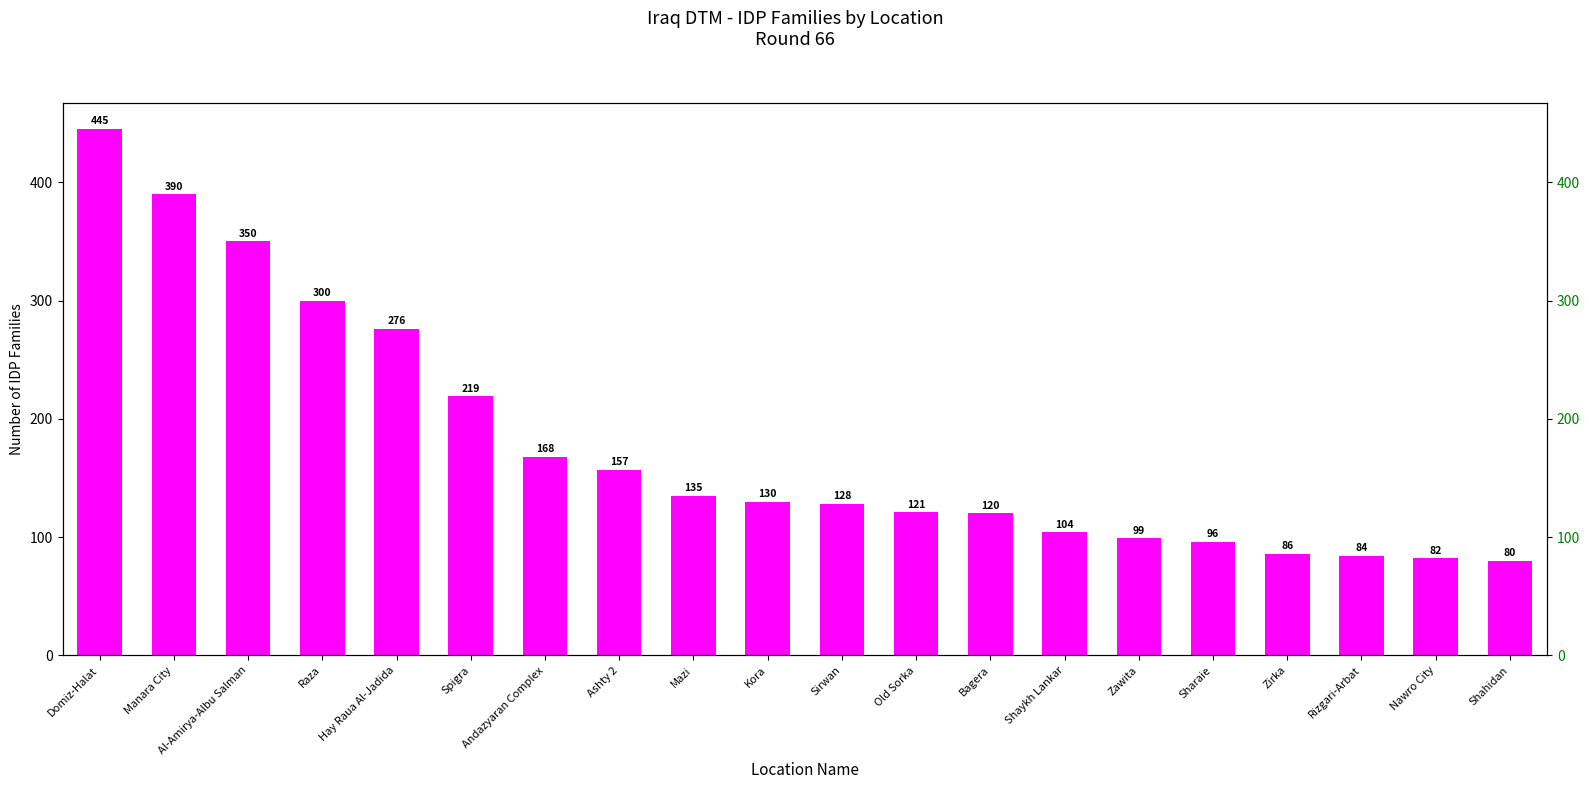

Are the bars grouped side by side (vs. stacked)?

No